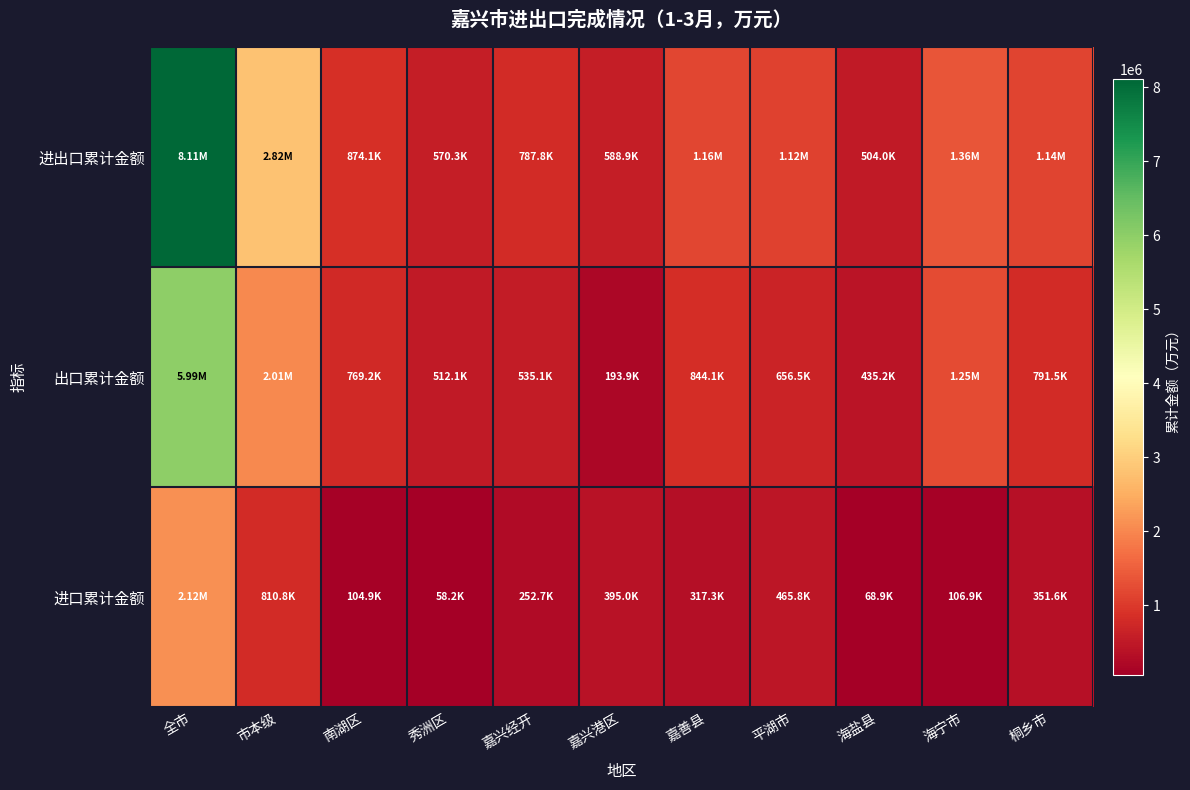

At 全市, list the series in order from smallest to largest.

进口累计金额, 出口累计金额, 进出口累计金额